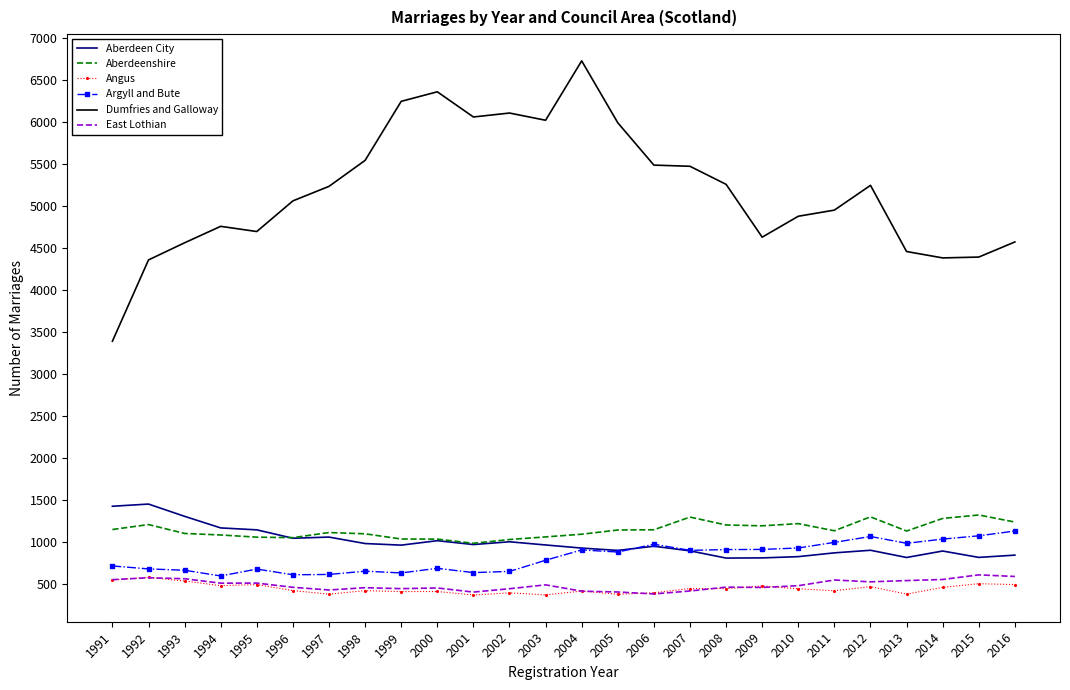

What is the smallest value displayed?

371